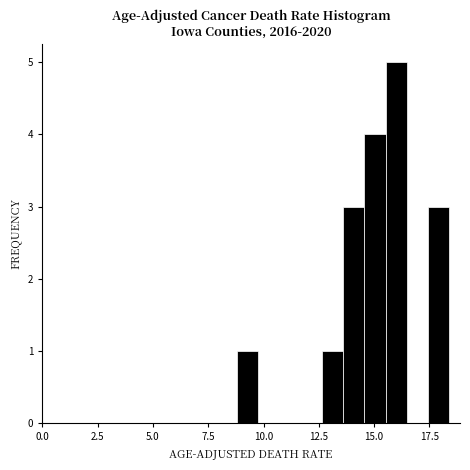

Around what value on the x-axis is the tallest bar? Give the approximate position of its centre, as read against the axis.

16.0